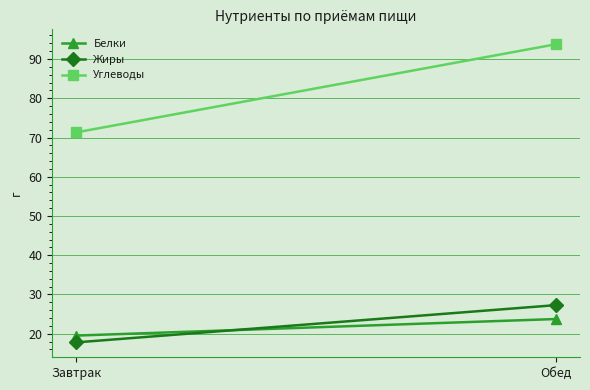

Where is Белки nearest to the value 21?

Завтрак